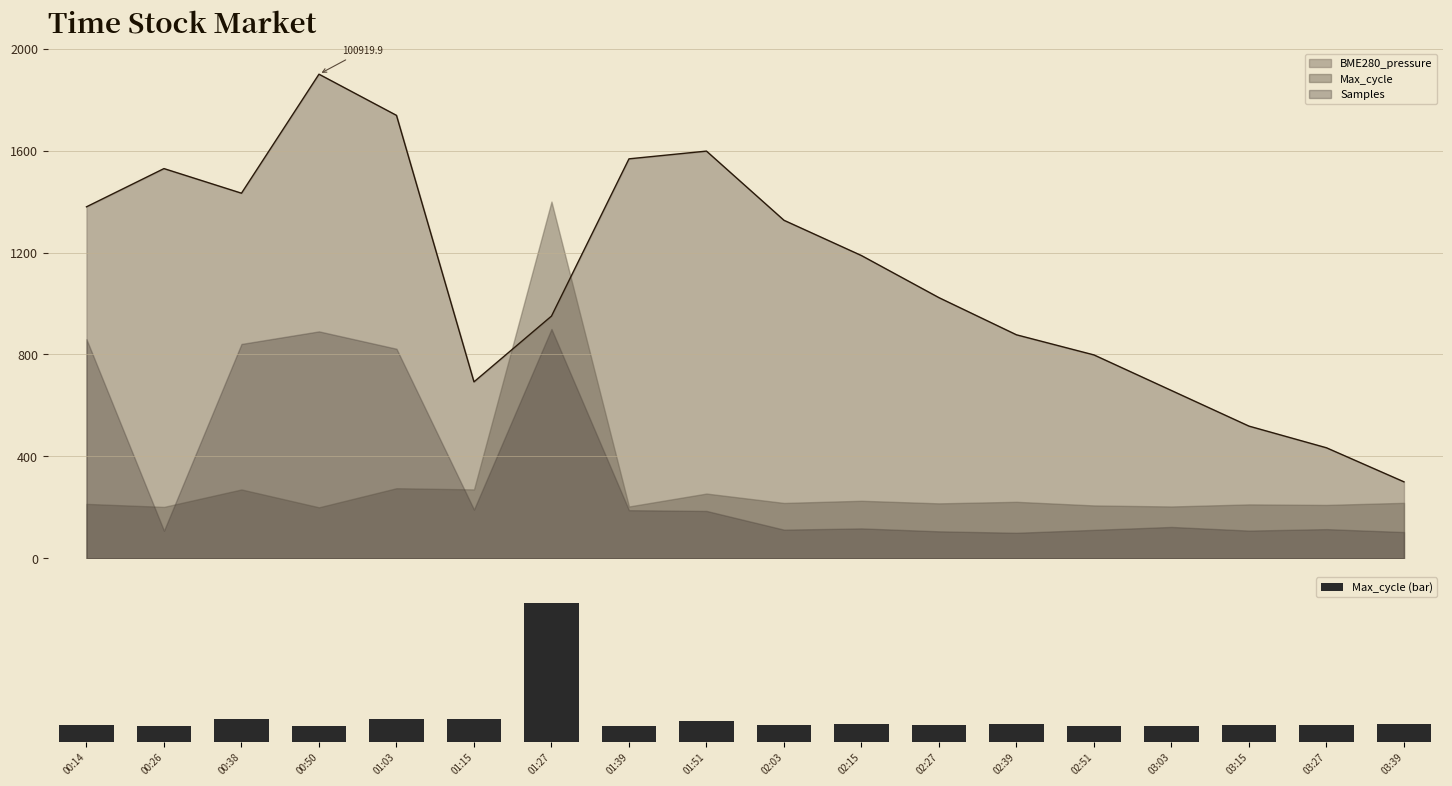

Are the bars grouped side by side (vs. stacked)?

No